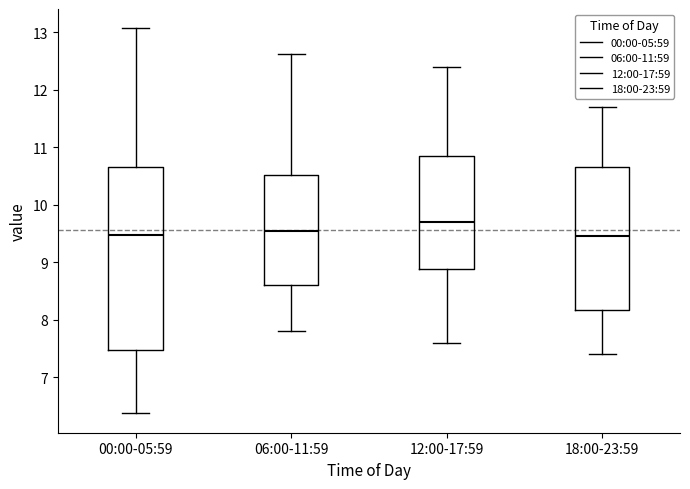

Comparing the boxes themselves (not the whiskers), which one is the tallest?

00:00-05:59